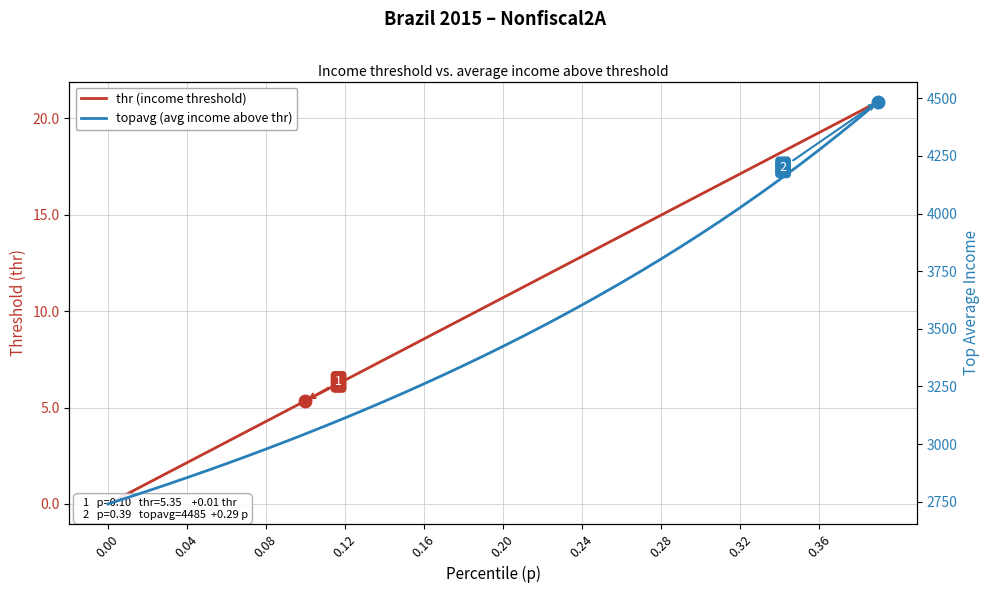

At which label is topavg (avg income above thr) closest to 3612?

24